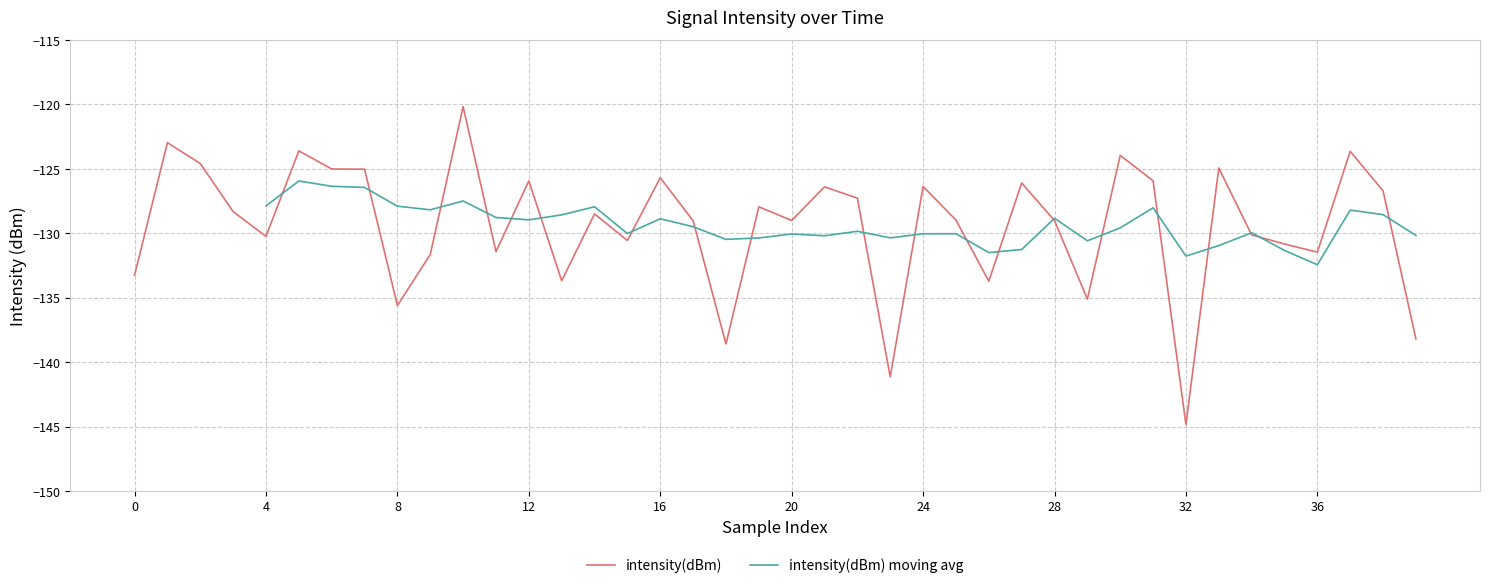

Is this an area chart (filled region under the line)?

No